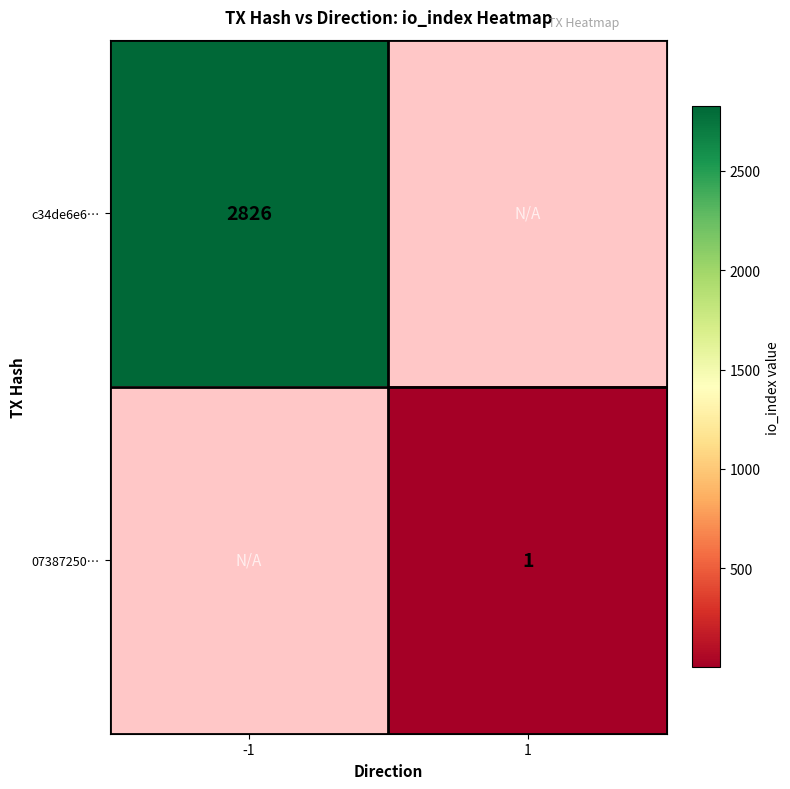

True or false: 07387250… has a value of 1 at 1.

True